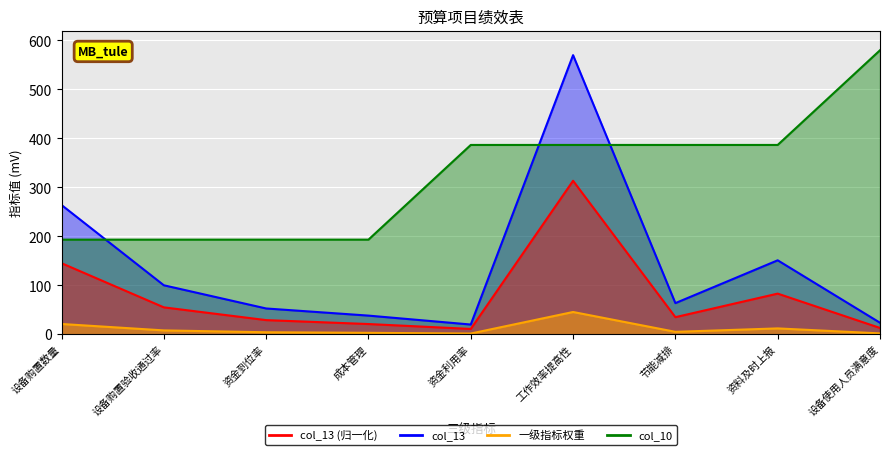

Which series has the widest spread of values?

col_13